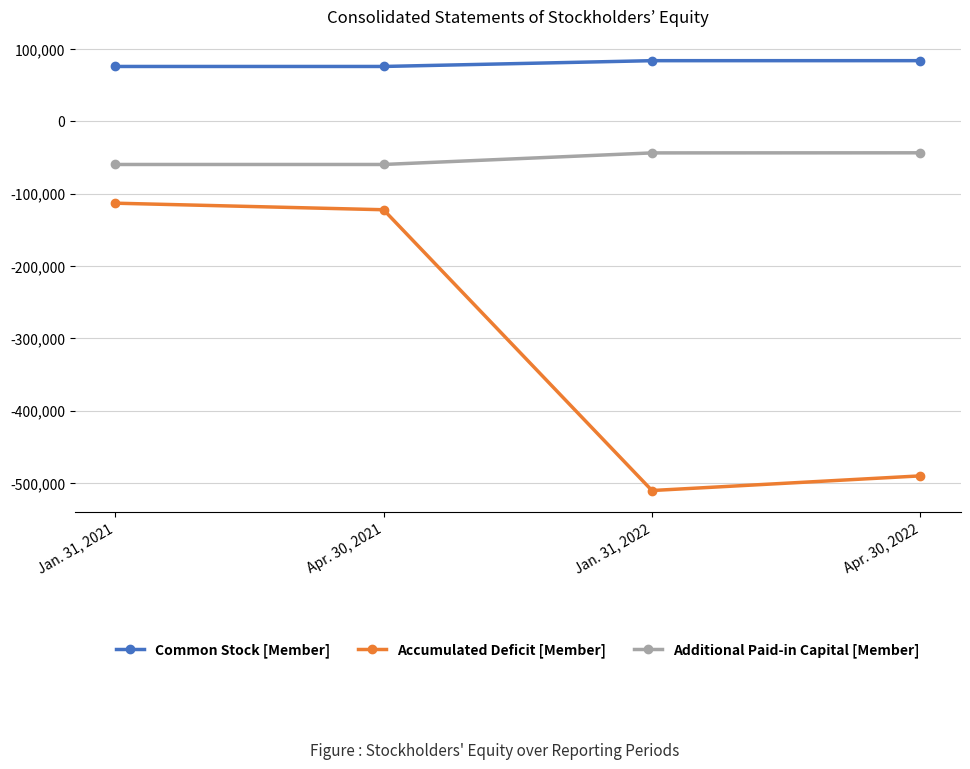

True or false: Common Stock [Member] and Accumulated Deficit [Member] cross at least once.

False